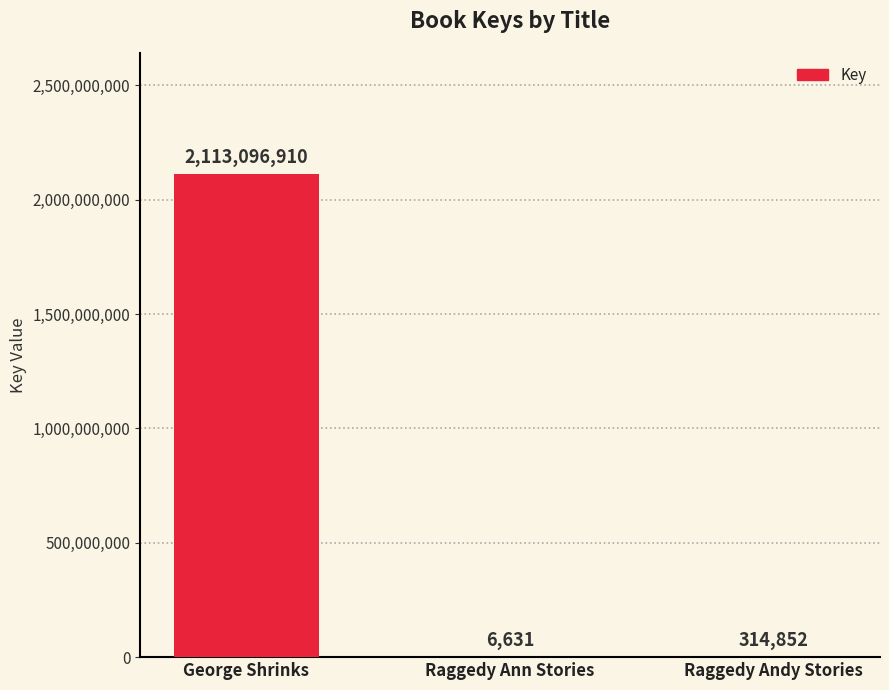

The value at Raggedy Andy Stories is 314852. True or false?

True